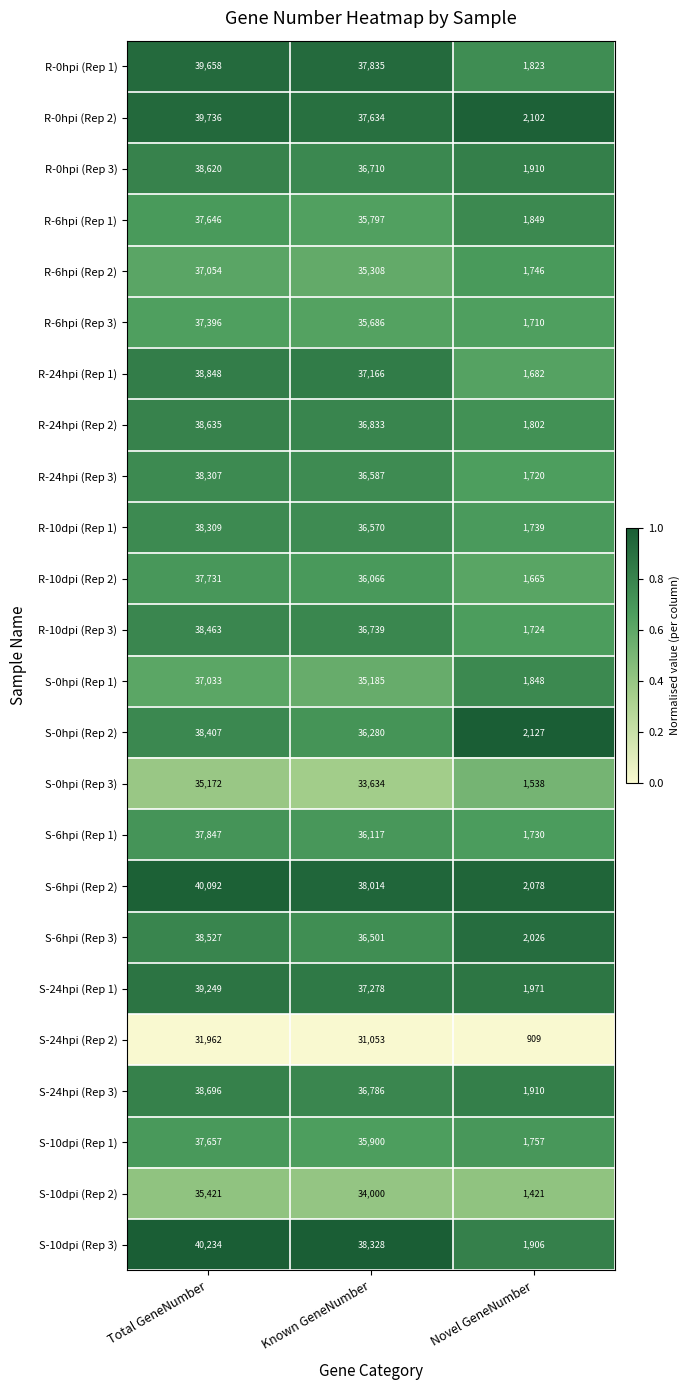

Between Known GeneNumber and Novel GeneNumber, which series saw the biggest shift?

S-10dpi (Rep 3)